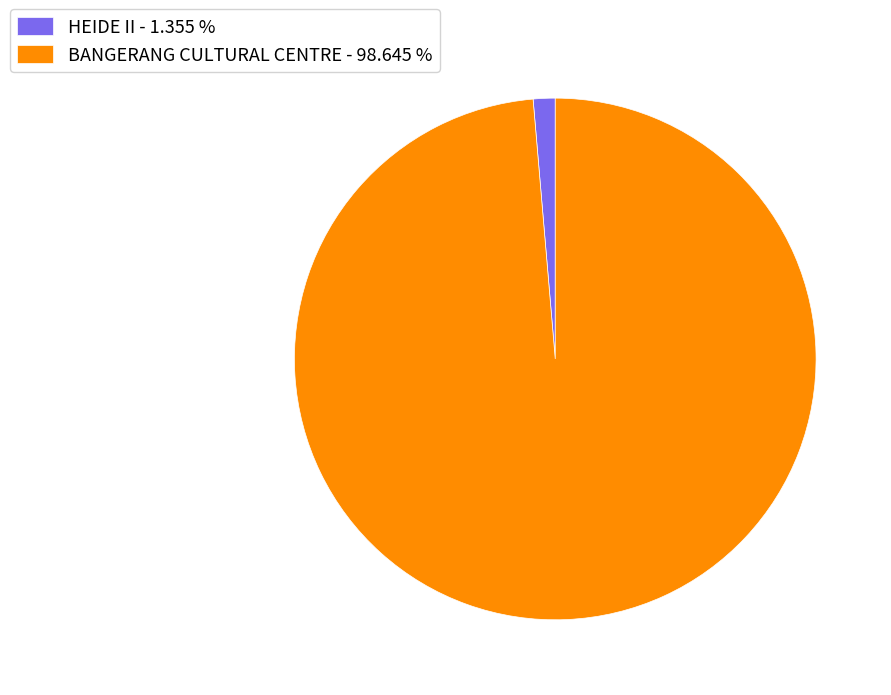

Which has a higher value, HEIDE II - 1.355 % or BANGERANG CULTURAL CENTRE - 98.645 %?

BANGERANG CULTURAL CENTRE - 98.645 %